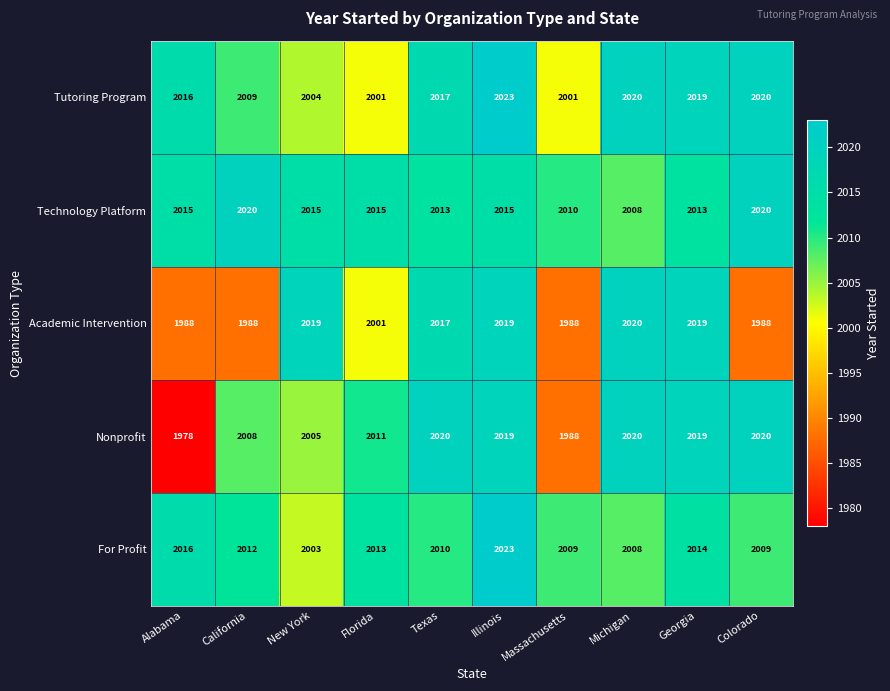

Which series changed the most between California and Michigan?

Academic Intervention